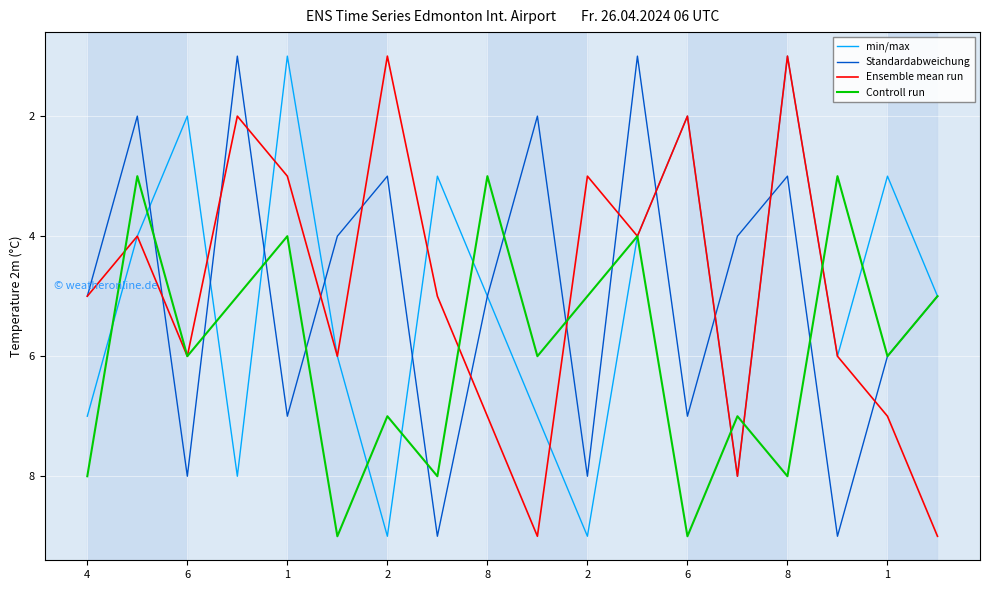

At how many categories does at least one series exceed 6?

16